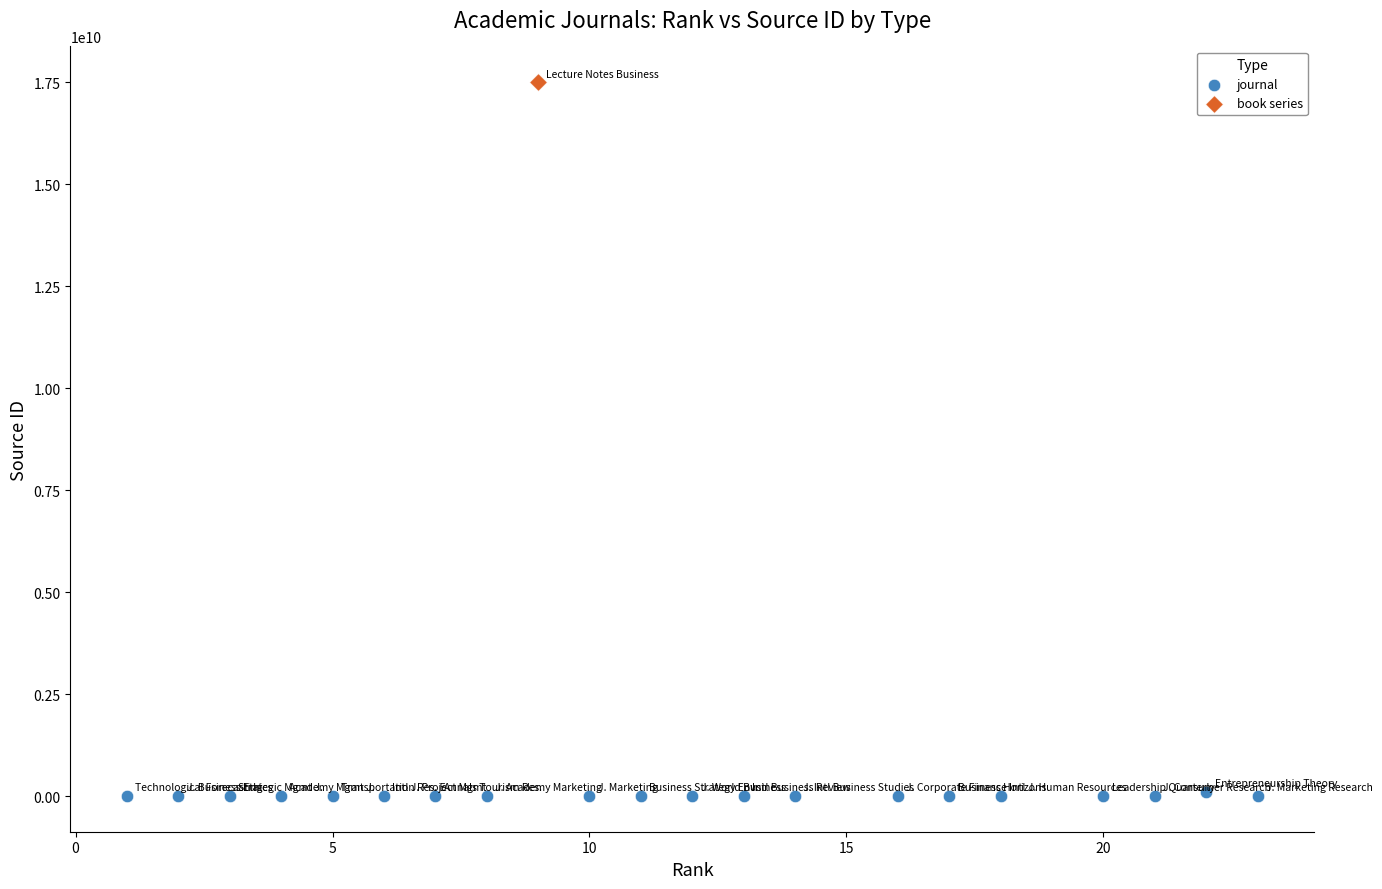

What are all the series names shown in the legend?

journal, book series